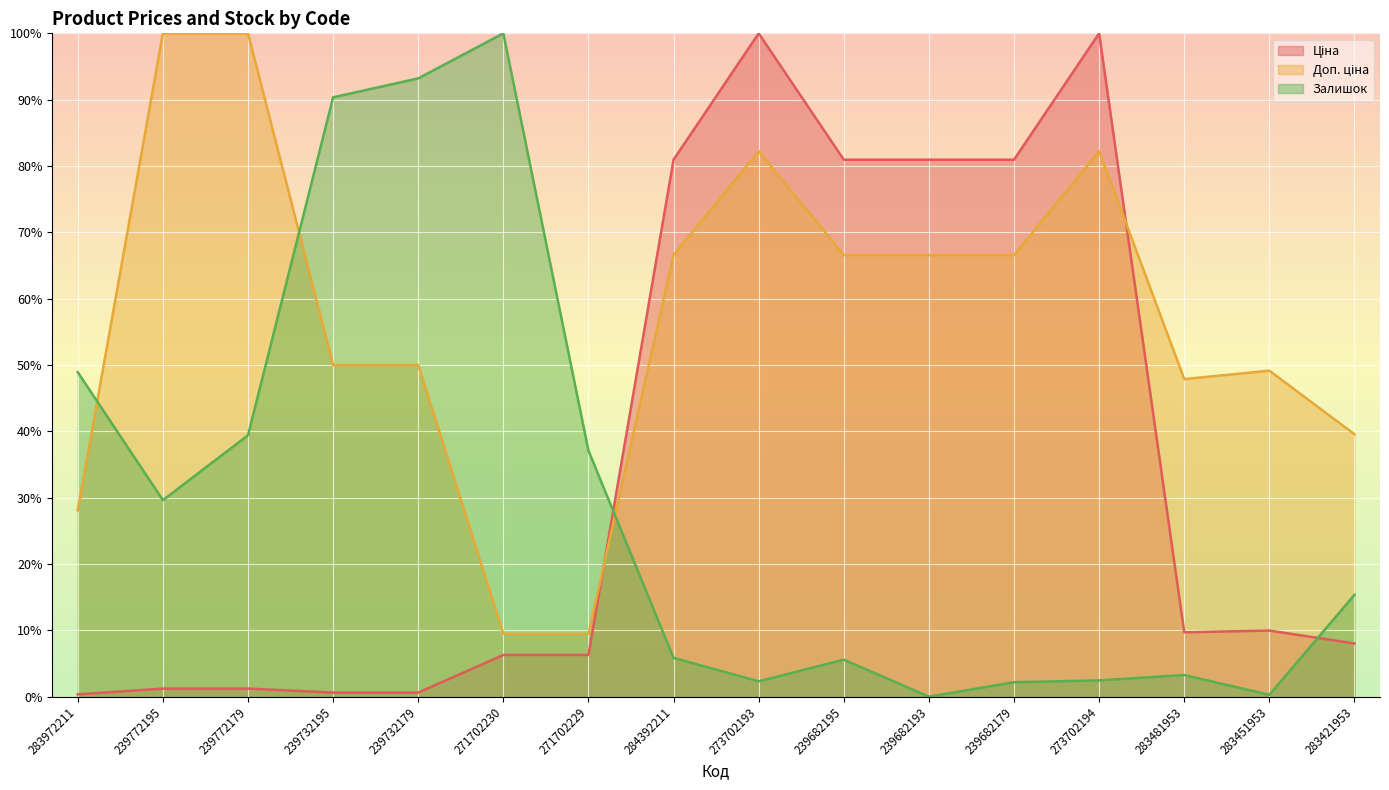

True or false: Ціна has a value of 81.0 at 284392211.

True